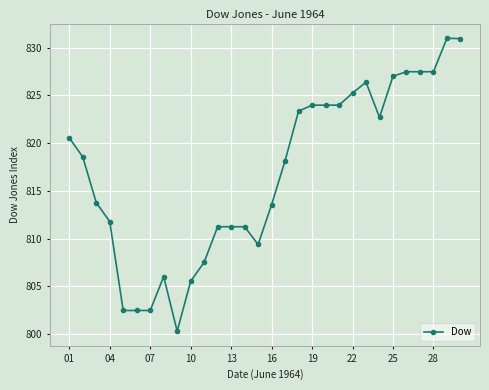

How many lines are shown in the chart?

1